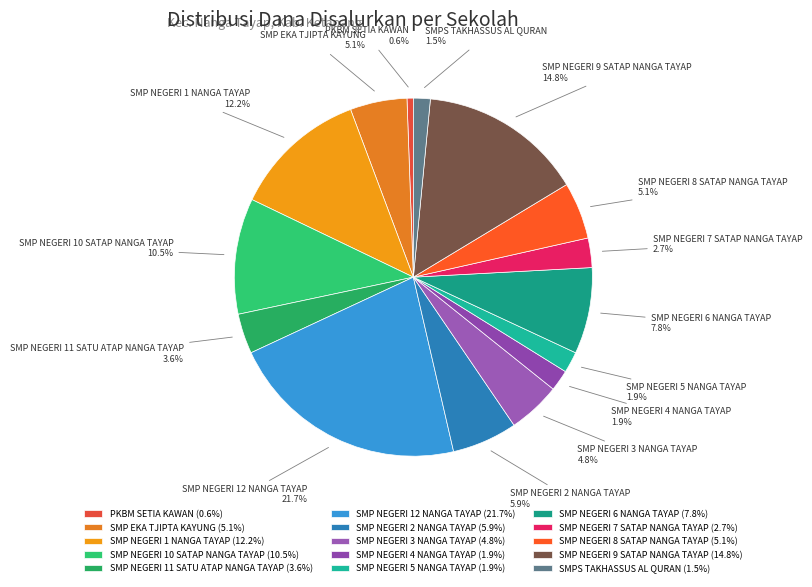

Between SMP NEGERI 1 NANGA TAYAP and SMPS TAKHASSUS AL QURAN, which is larger?

SMP NEGERI 1 NANGA TAYAP